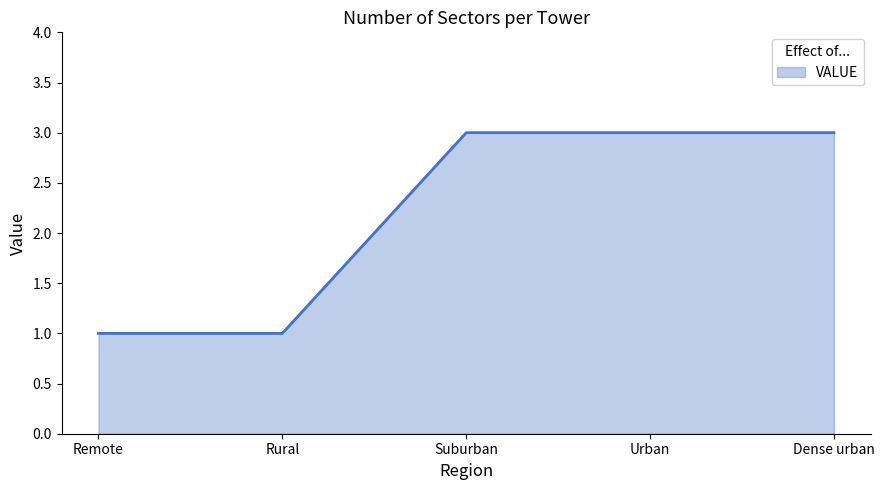

Count the values in the range 1 to 3.

5